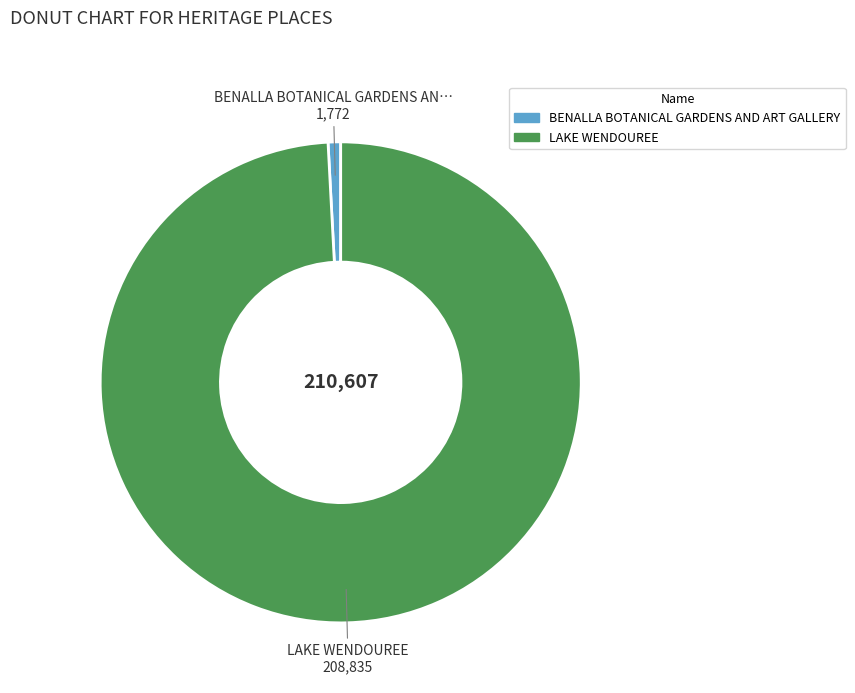

What is the smallest slice in the pie chart?

BENALLA BOTANICAL GARDENS AND ART GALLERY